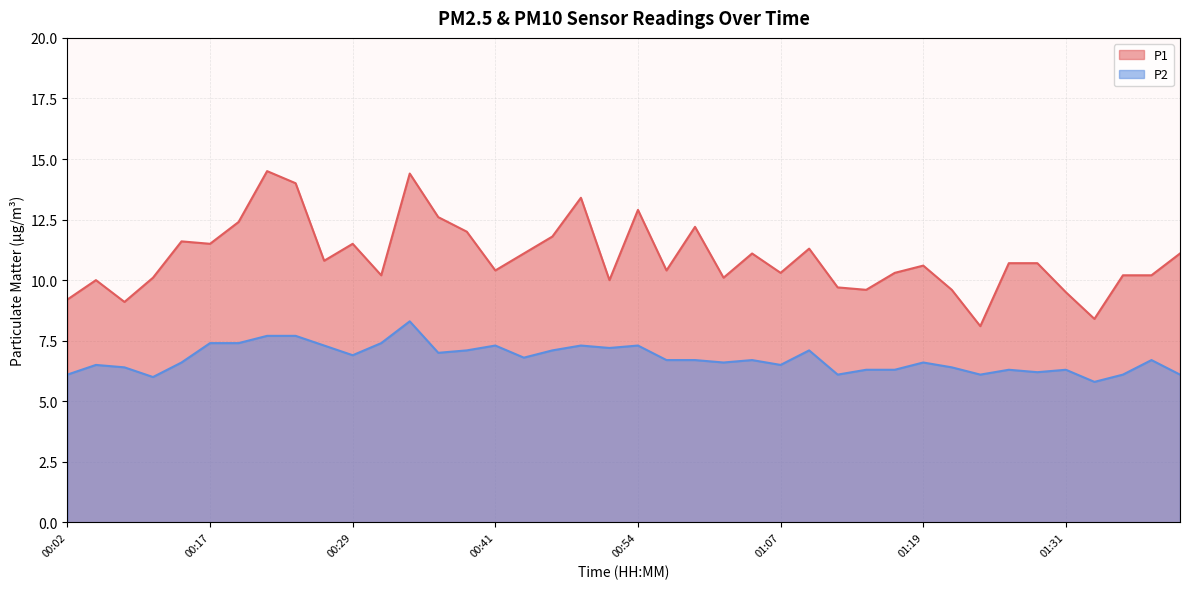

True or false: P1 has more than 2 points higher than both neighbors.

True